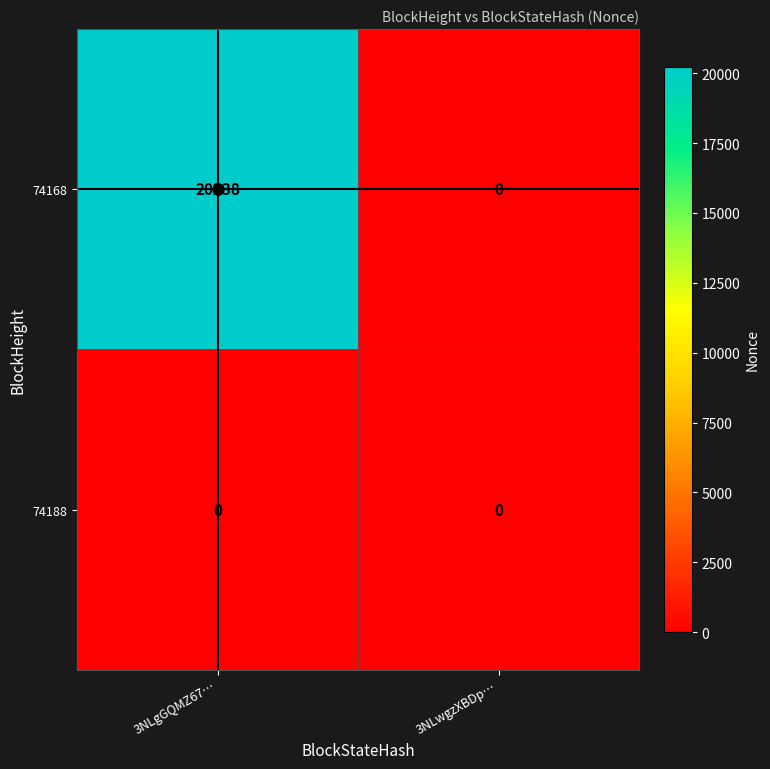

What is the approximate value of 74168 at 3NLgGQMZ67…?

20238